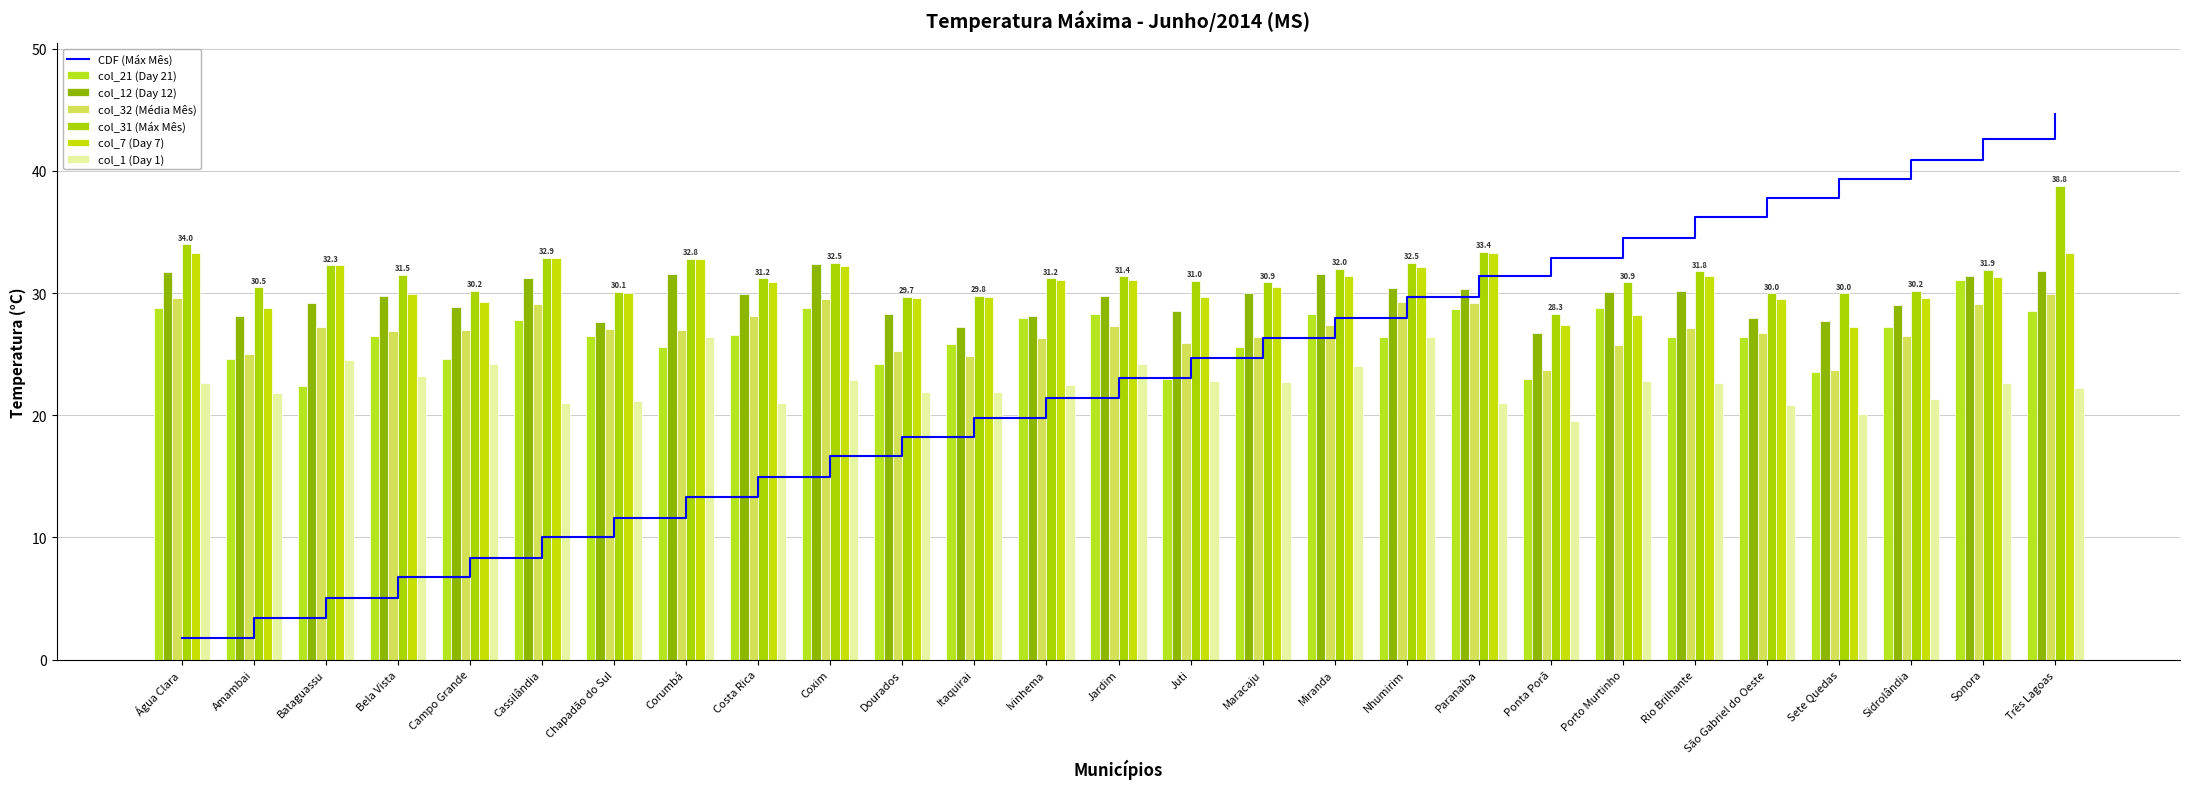

What is the total value across all series at Paranaíba?

175.8